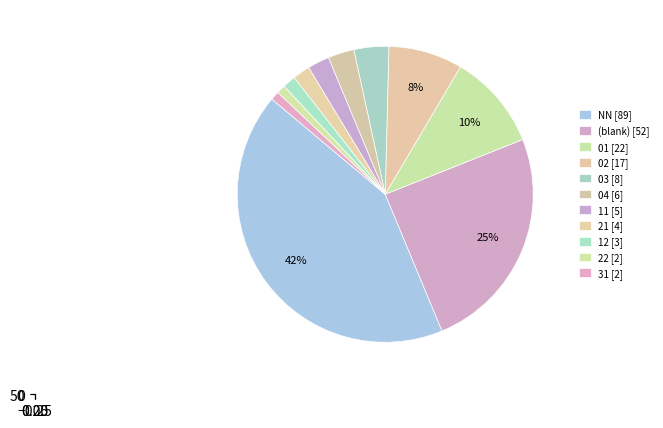

Count the number of slices in the pie.

11